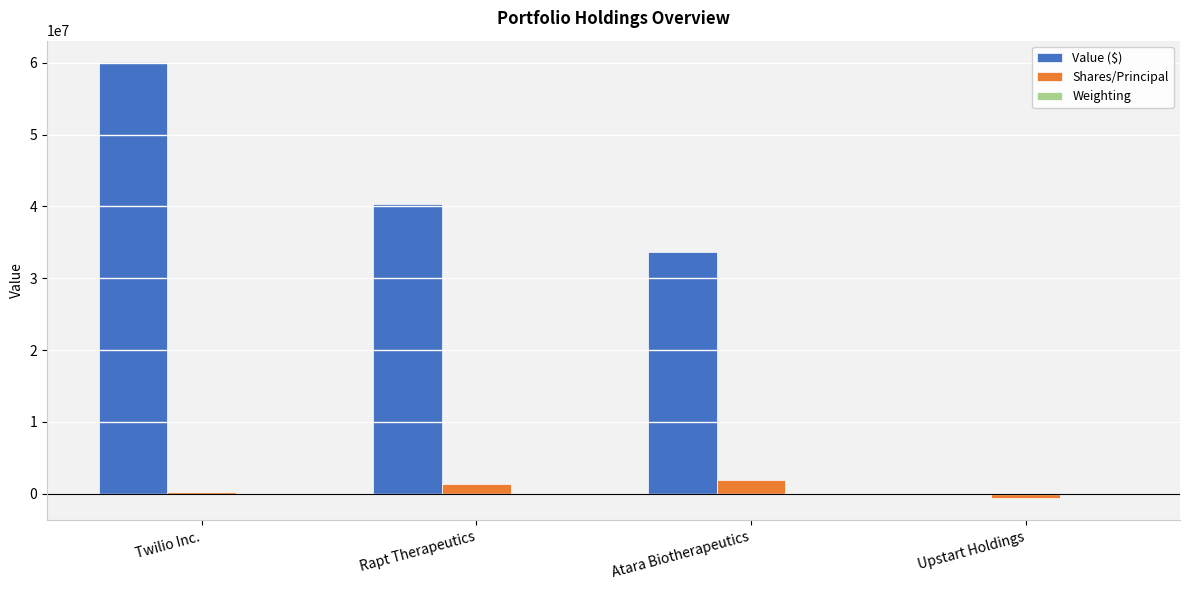

What is the maximum value shown in the chart?

60032000.0